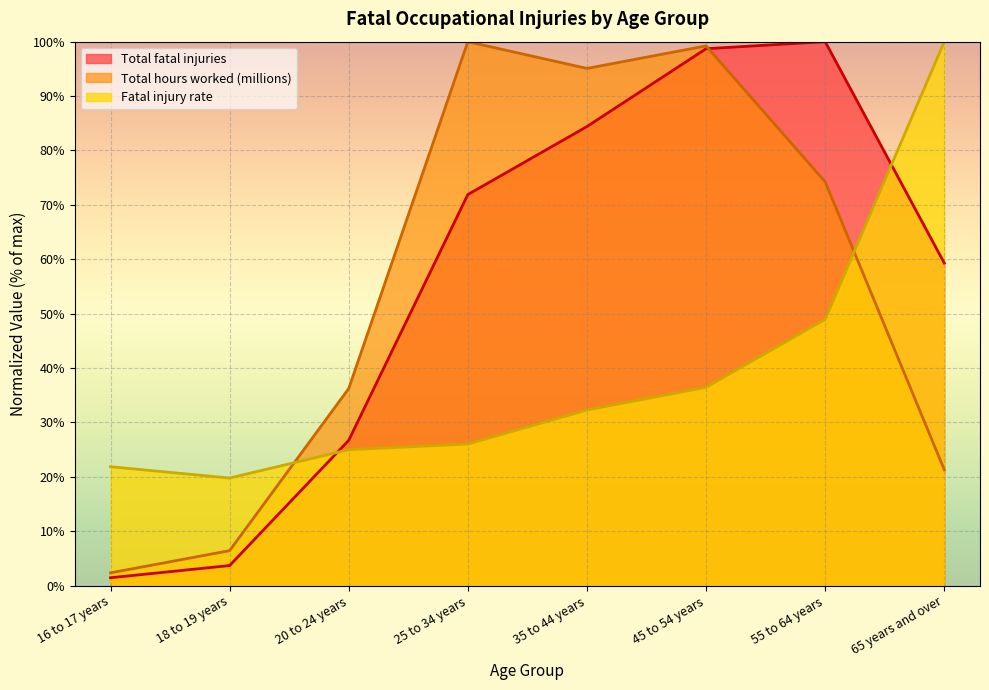

In Total fatal injuries, how many points are higher than both neighbors (excluding endpoints)?

1